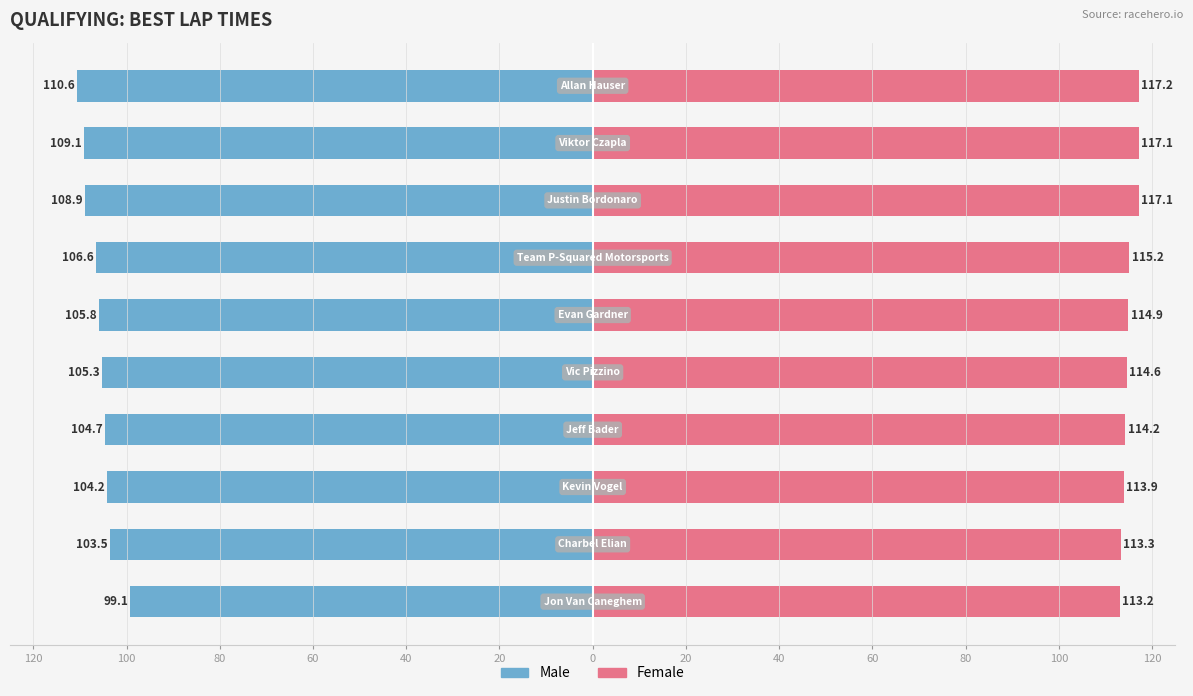

Is it true that Male equals -30.4 at 40?

False